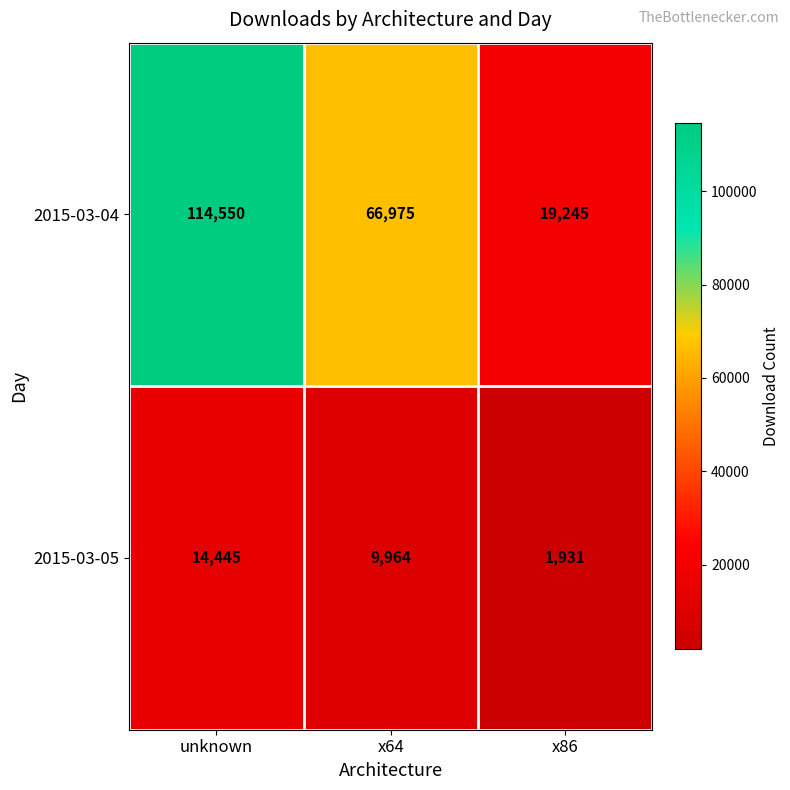

What is the total value across all series at unknown?

128995